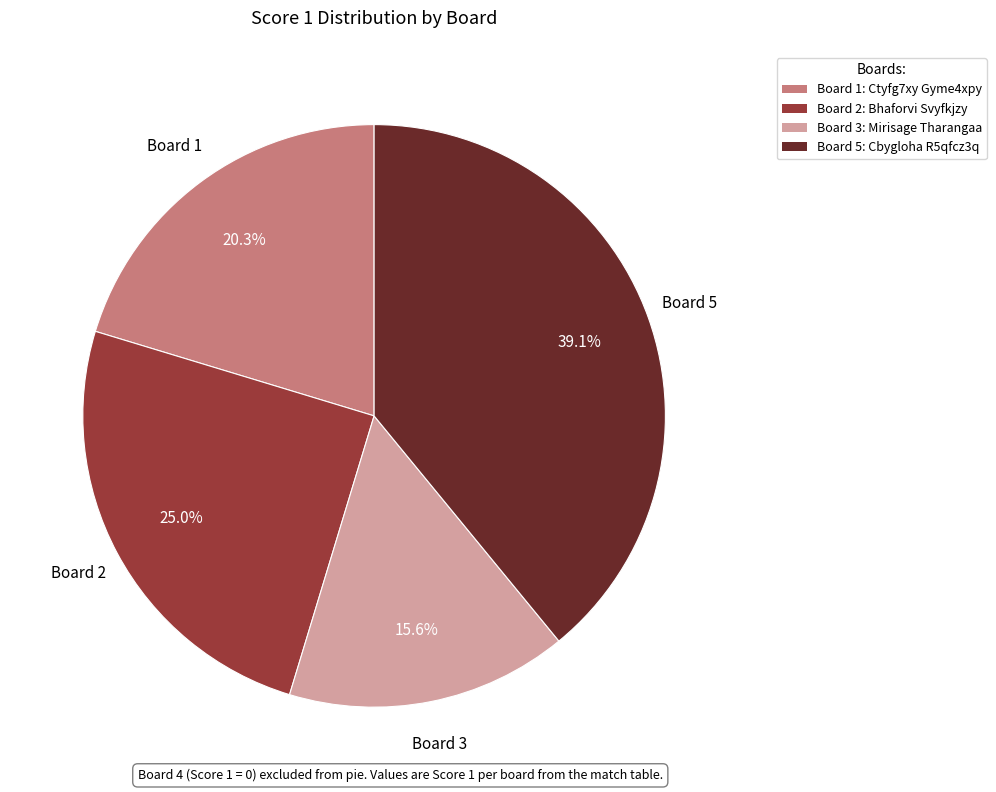

Which category has the smallest portion of the pie?

Board 3: Mirisage Tharangaa